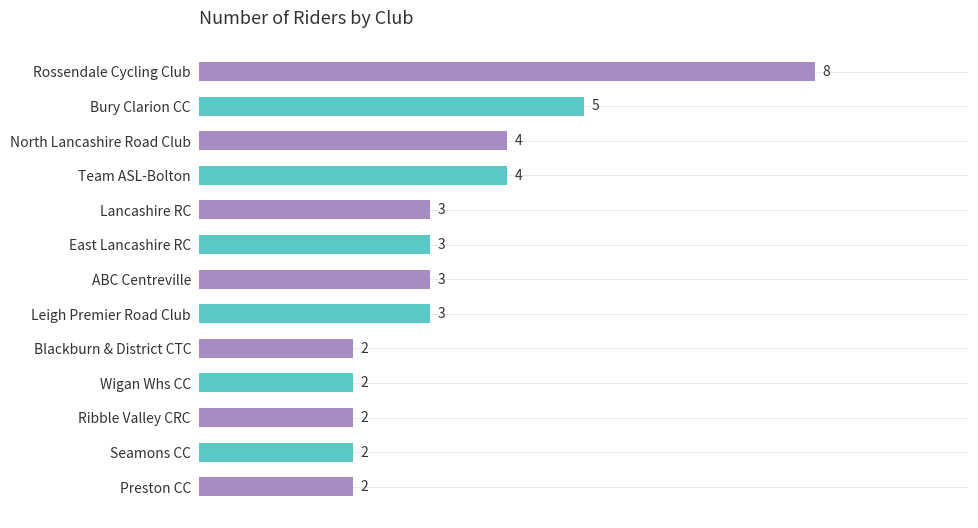

The value at Team ASL-Bolton is 4. True or false?

True